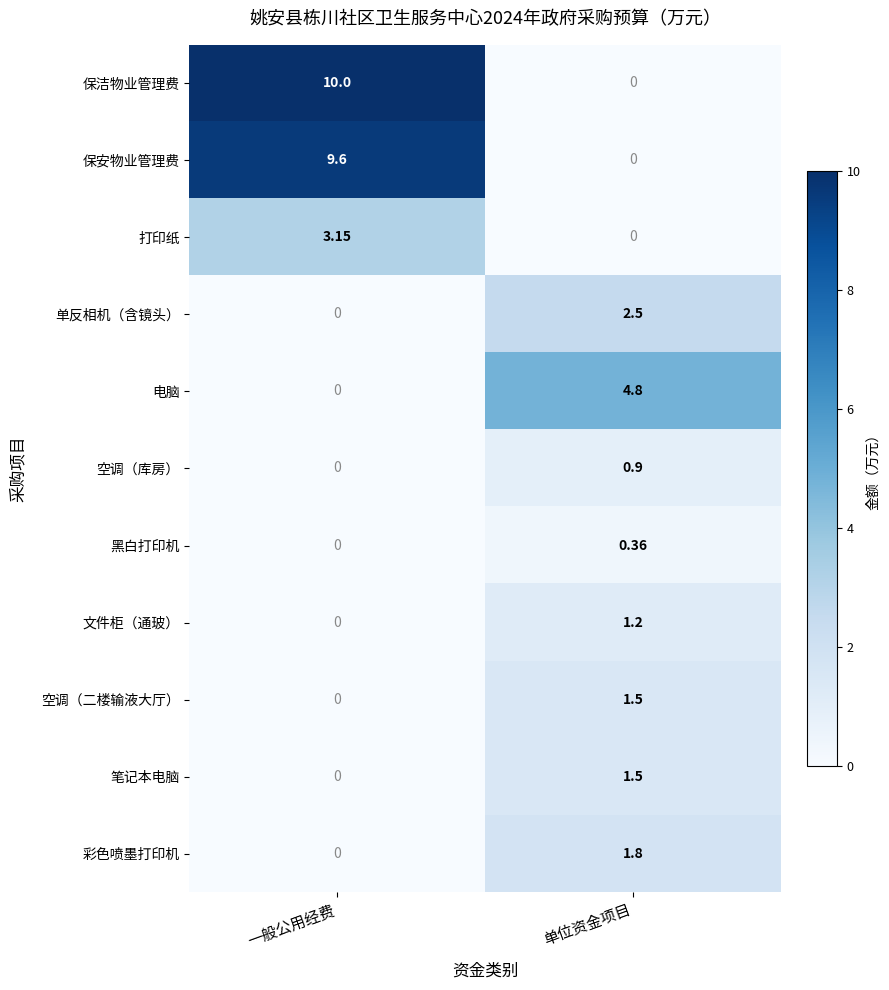

Which category has the highest value in the 打印纸 series?

一般公用经费